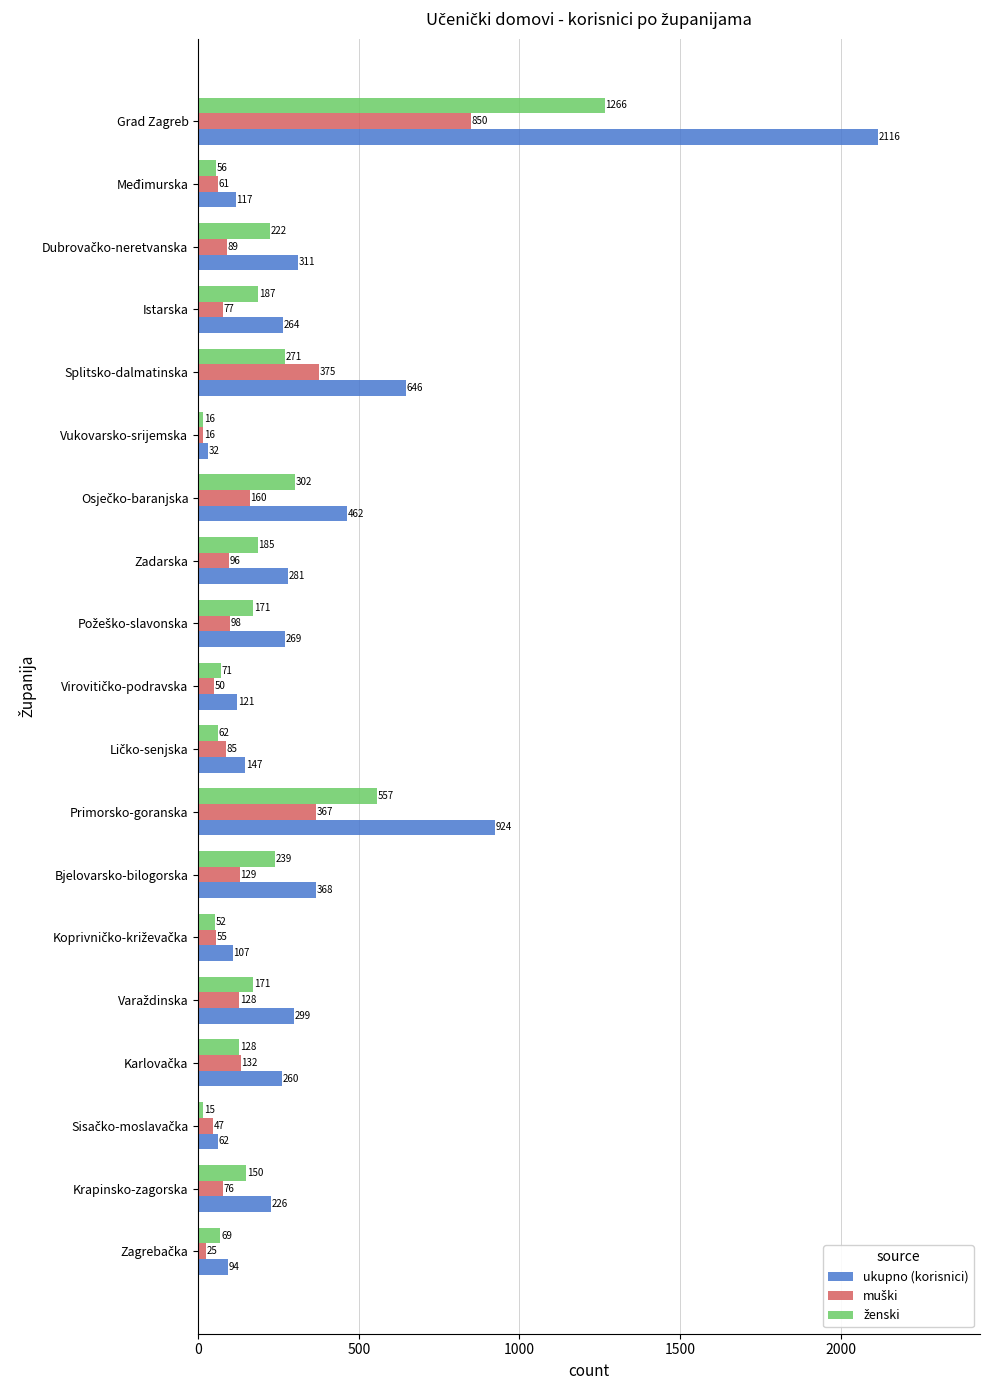

At which category is the sum across all series the highest?

Grad Zagreb